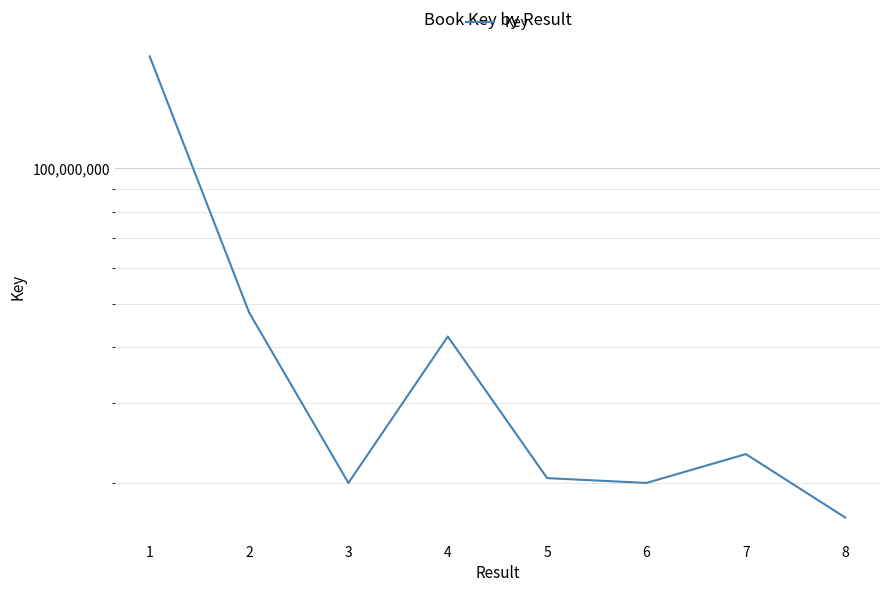

Reading left to right, what are all the values shown in this chart?

1=177486411	2=47818218	3=19962367	4=42261298	5=20458970	6=19962487	7=23141610	8=16721563